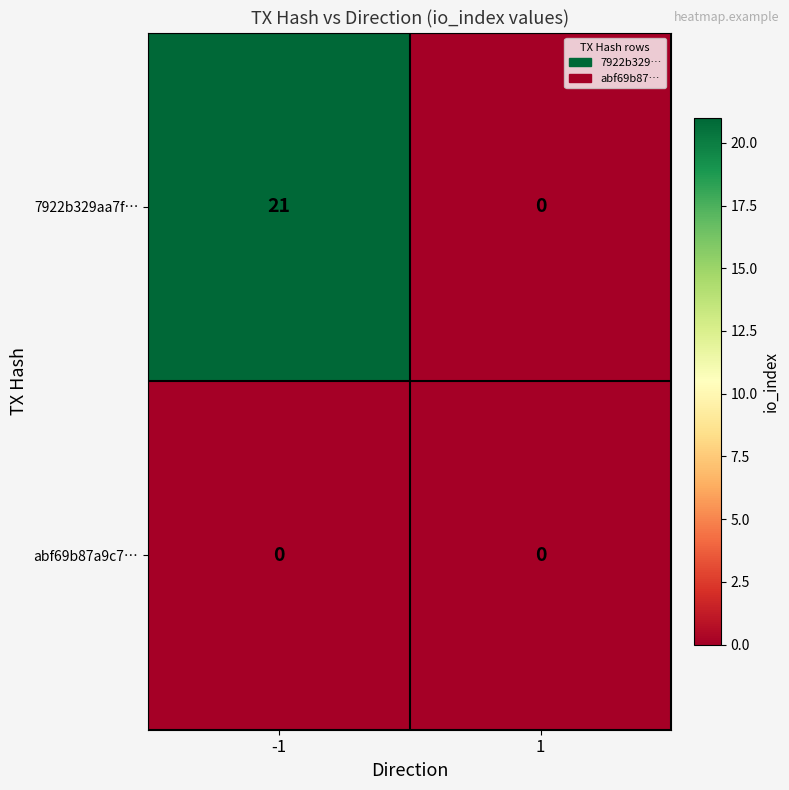

Which series has the largest total across all categories?

7922b329aa7f…